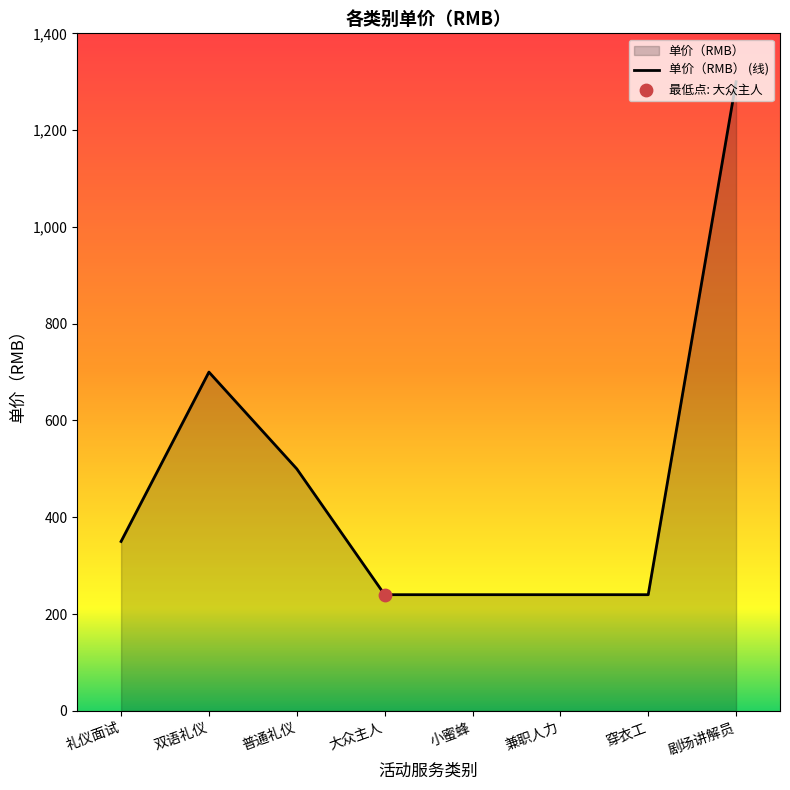

Between 兼职人力 and 剧场讲解员, which is larger?

剧场讲解员